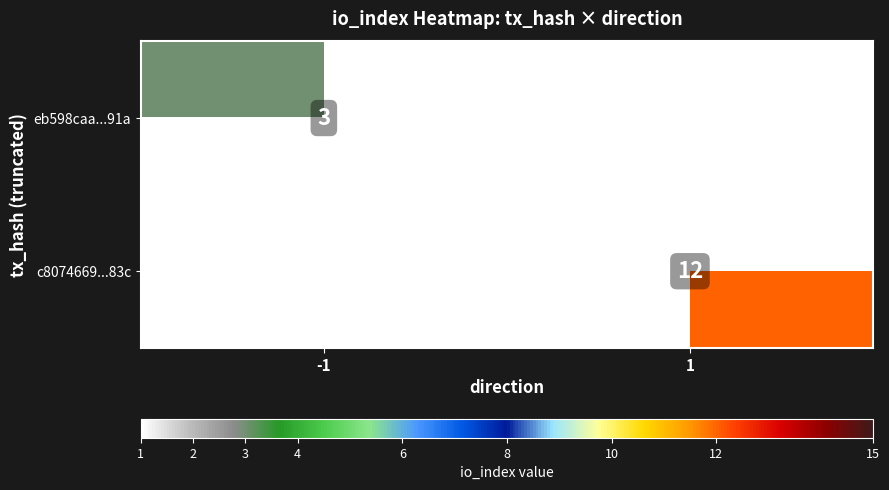

Is the value of c8074669...83c at 1 greater than the value of eb598caa...91a at -1?

Yes